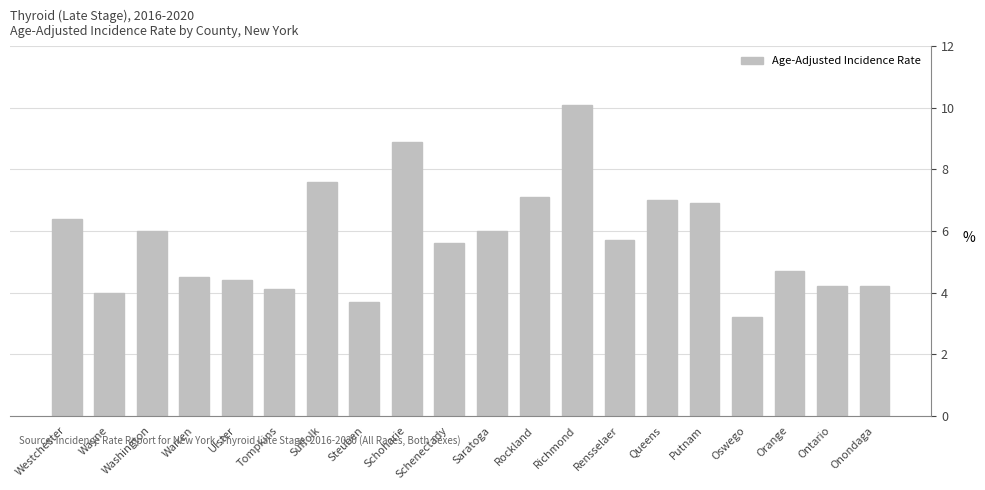

What is the approximate value at Schoharie?

8.9